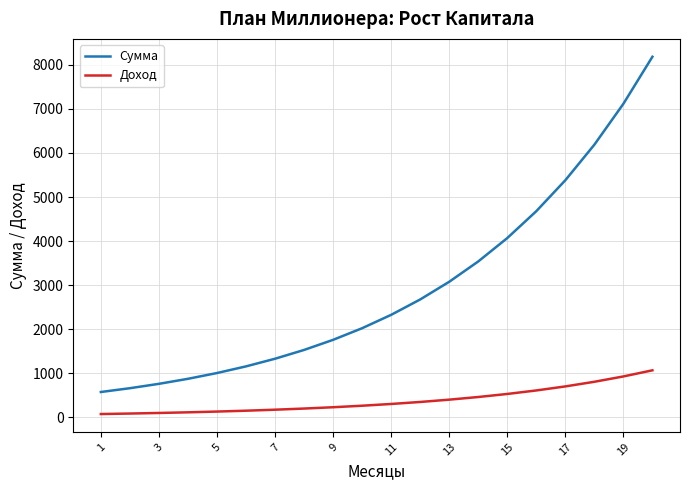

True or false: Сумма and Доход intersect in this chart.

False